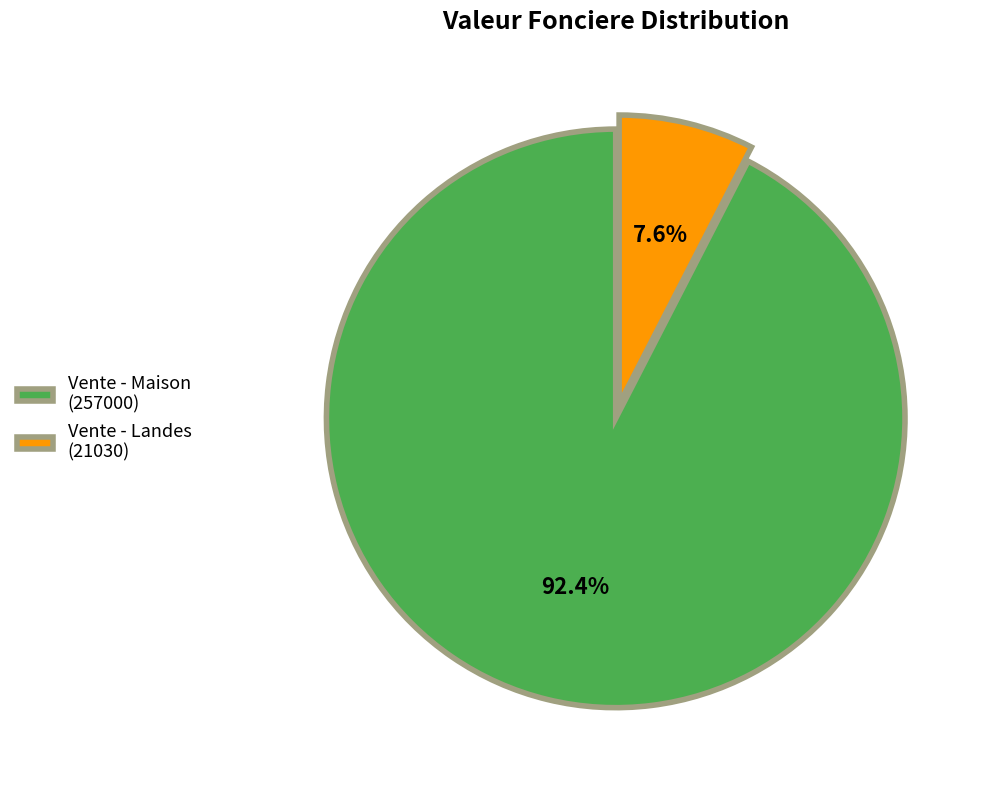

What is the majority slice?

Vente - Maison (257000)